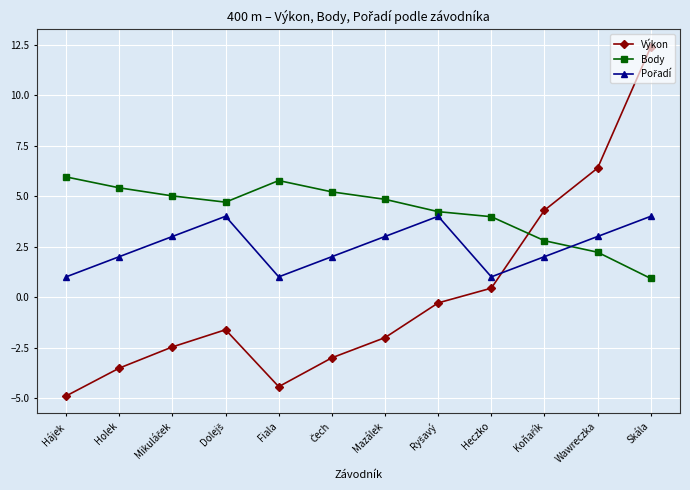

What is the label of the 4th point from the right?

Heczko